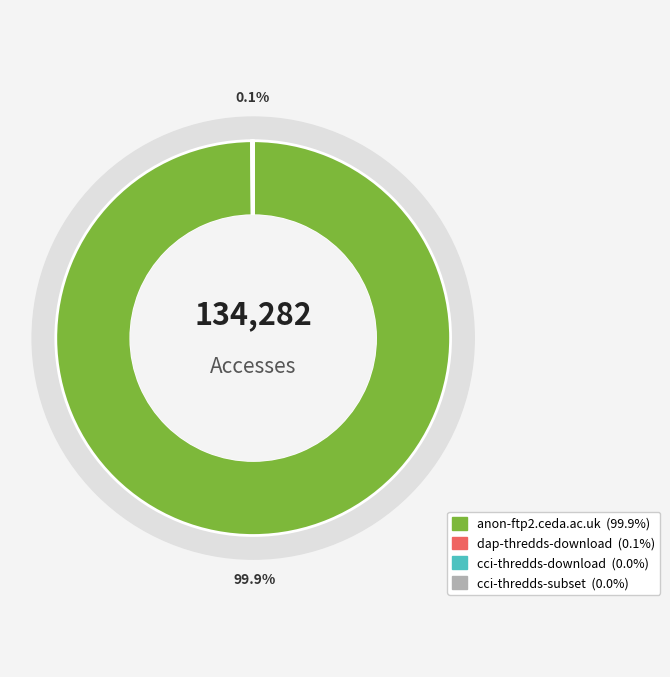

To the nearest percent, what is the average slice percentage?

25%